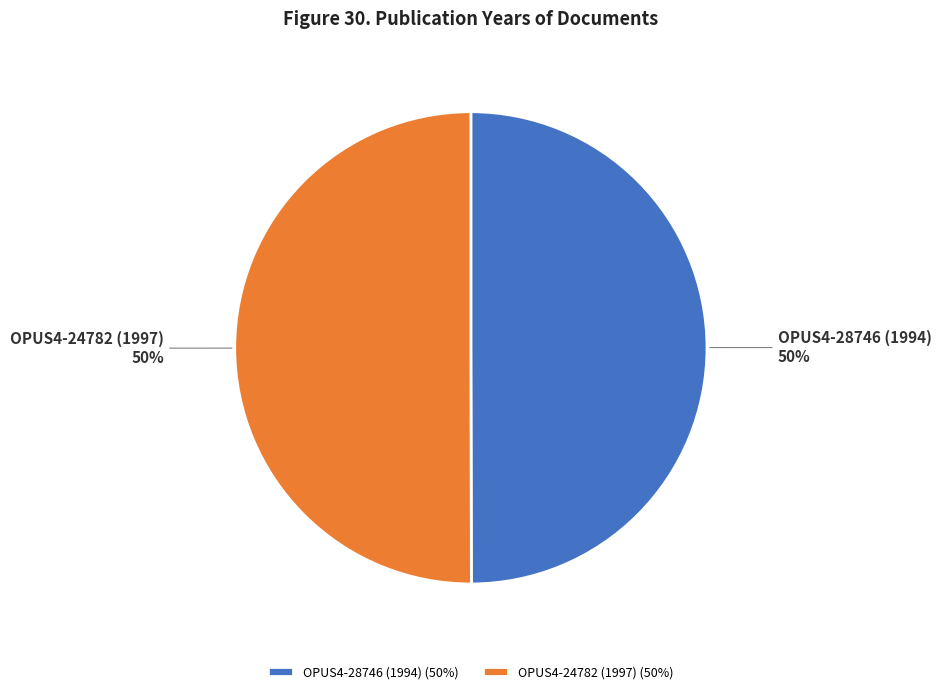

To the nearest percent, what is the average slice percentage?

50%